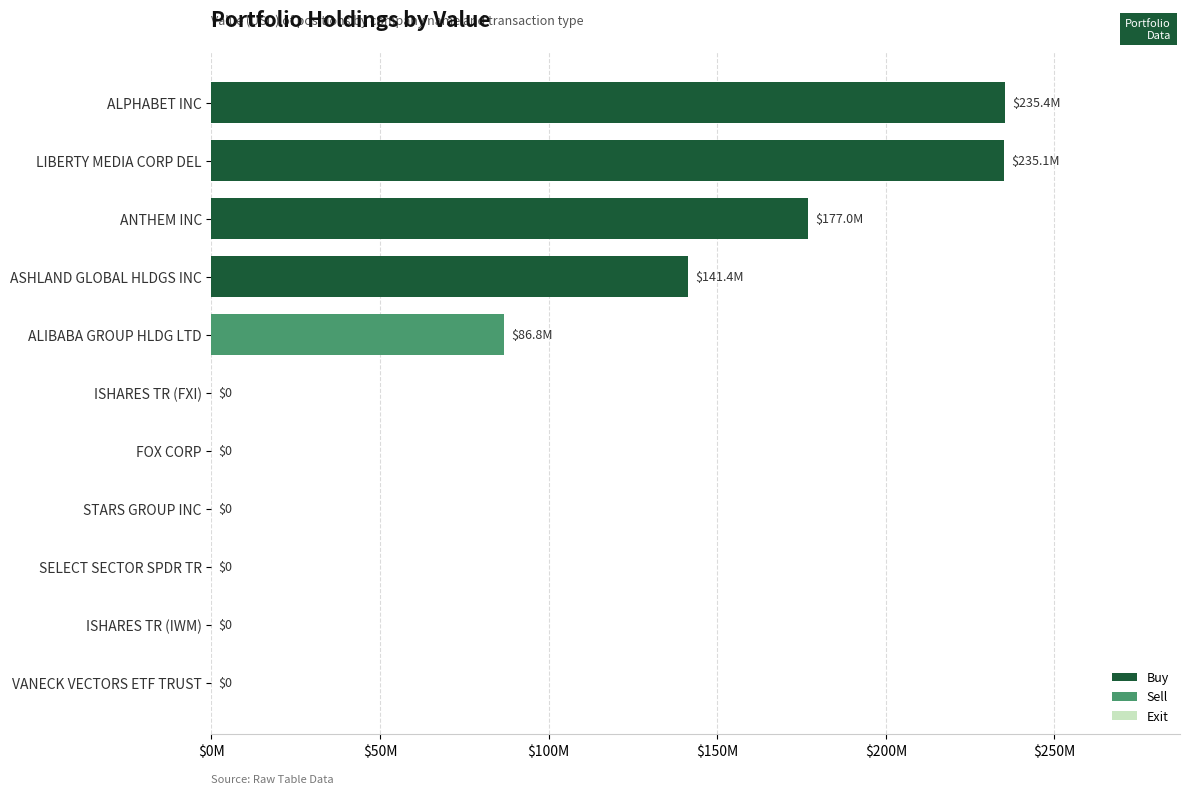

What is the average value?

79612455